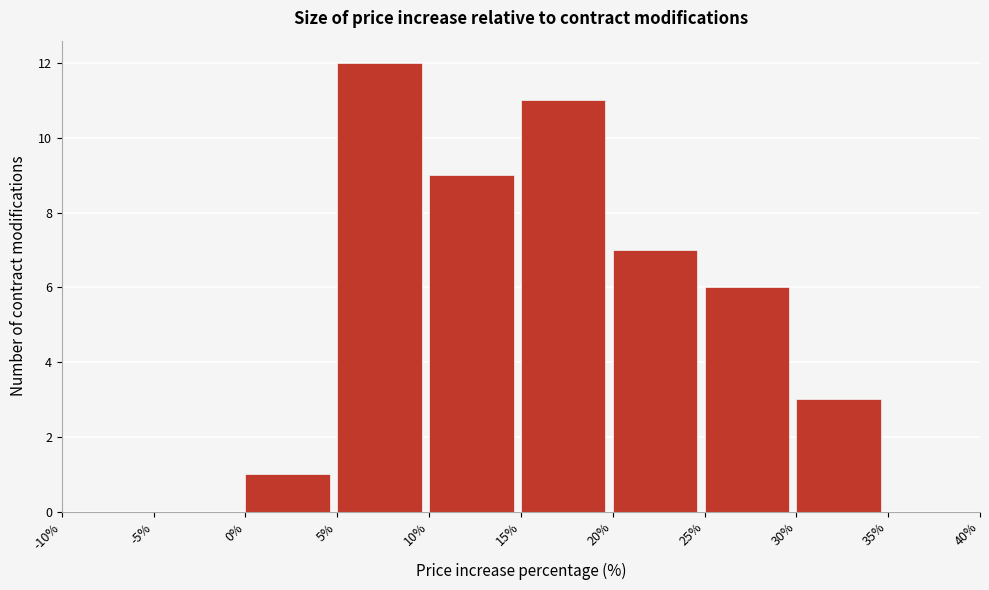

Reading left to right, transcribe this chart: for each bar, give the range it covers on the x-axis and its height. The values are not printed on the chart, so give them approximately, as read against the axis.

-10% to -5%: 0
-5% to 0%: 0
0% to 5%: 1
5% to 10%: 12
10% to 15%: 9
15% to 20%: 11
20% to 25%: 7
25% to 30%: 6
30% to 35%: 3
35% to 40%: 0